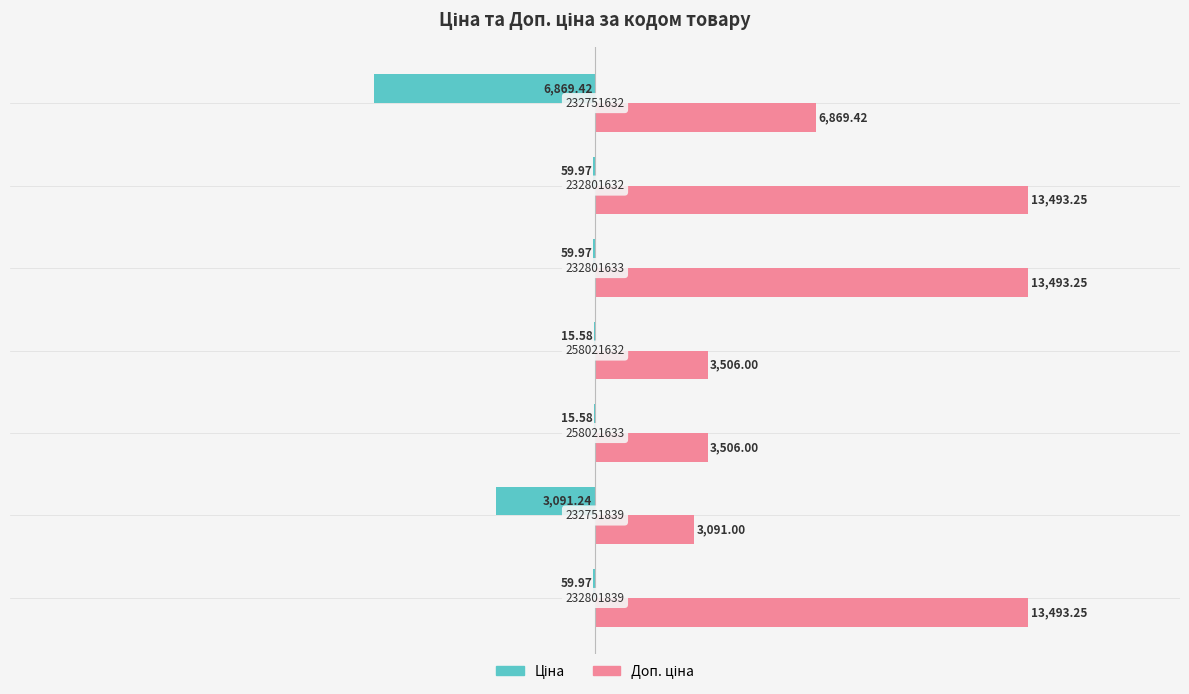

What are all the series names shown in the legend?

Ціна, Доп. ціна